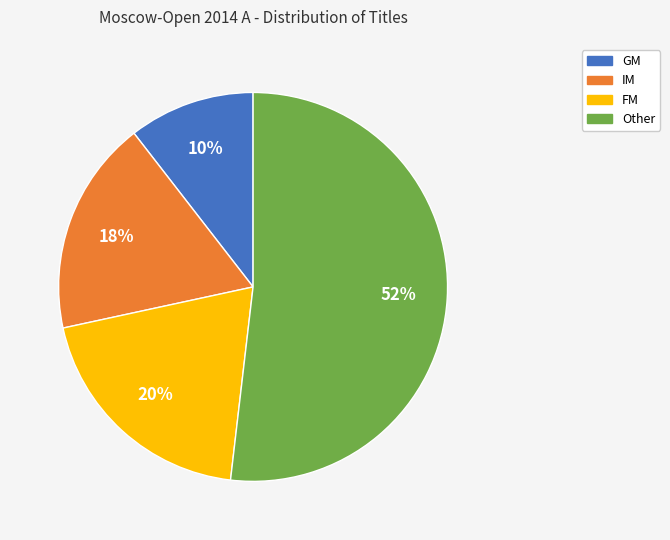

Between IM and GM, which is larger?

IM